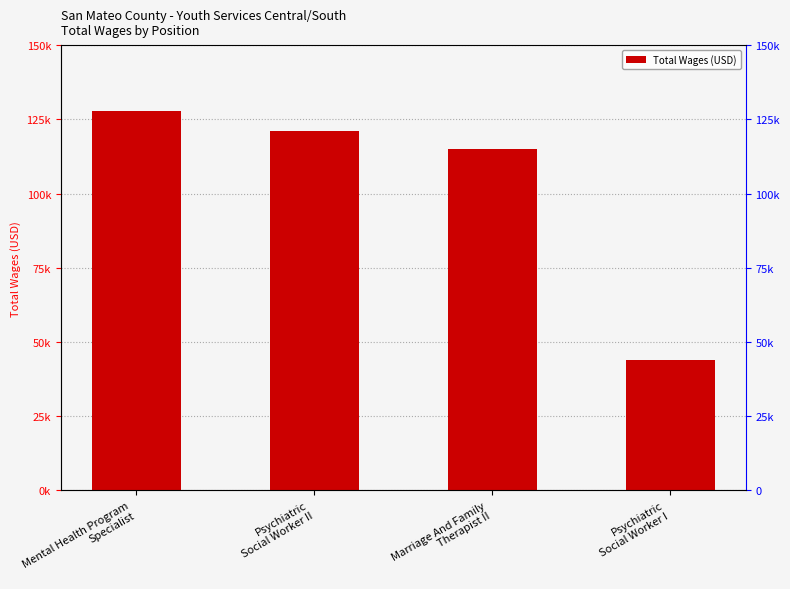

What is the change in value from Psychiatric
Social Worker II to Marriage And Family
Therapist II?

-6131